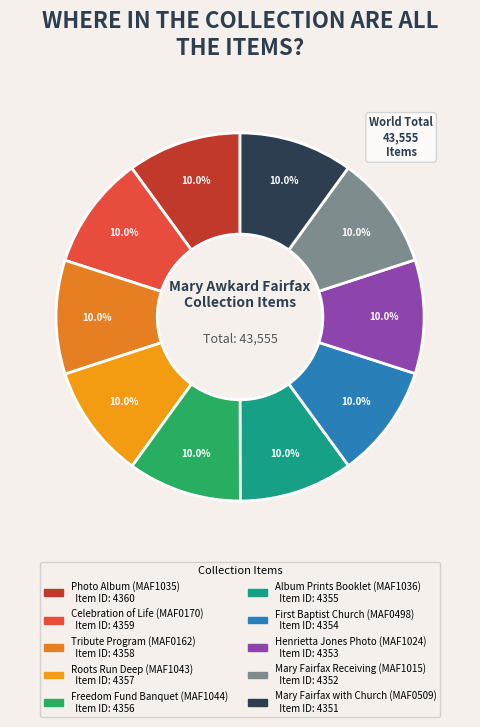

Is there a majority slice in this chart?

No